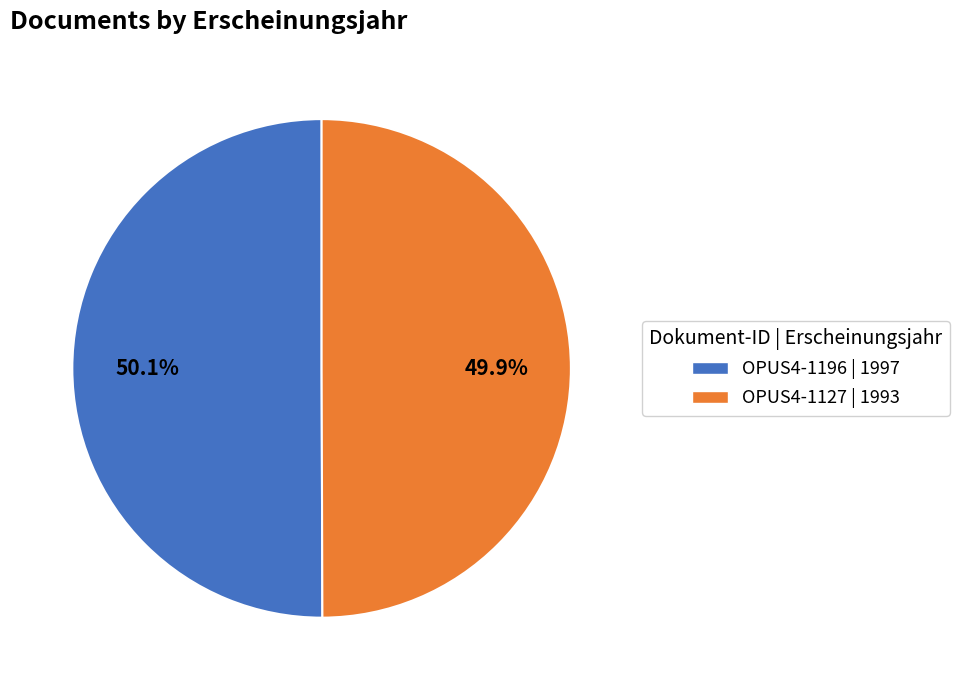

Is there a majority slice in this chart?

Yes